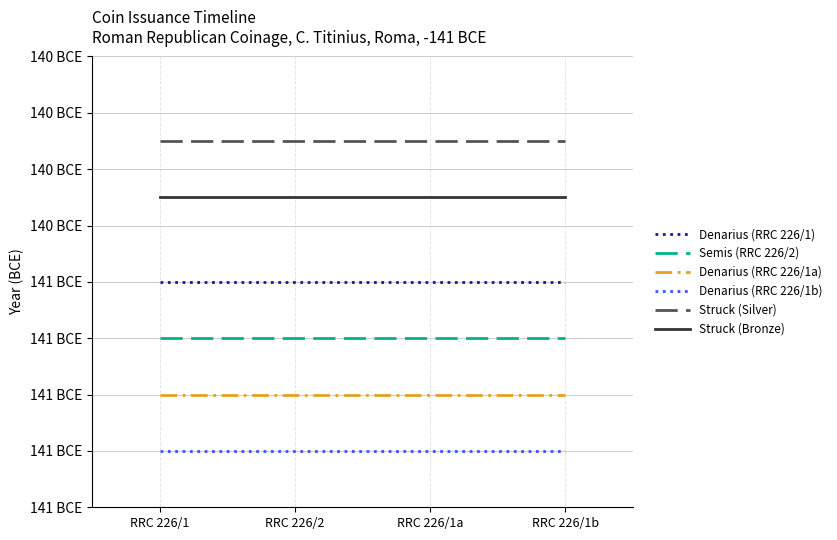

Which series has the largest range (max minus min)?

Denarius (RRC 226/1)